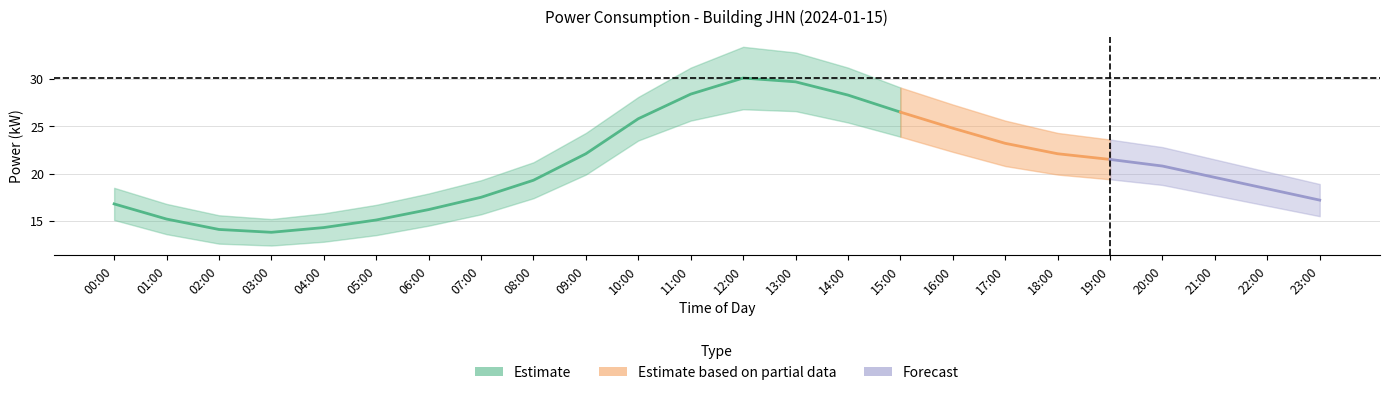

At 12:00, list the series in order from largest to smallest.

power_upper, power_mean, power_lower